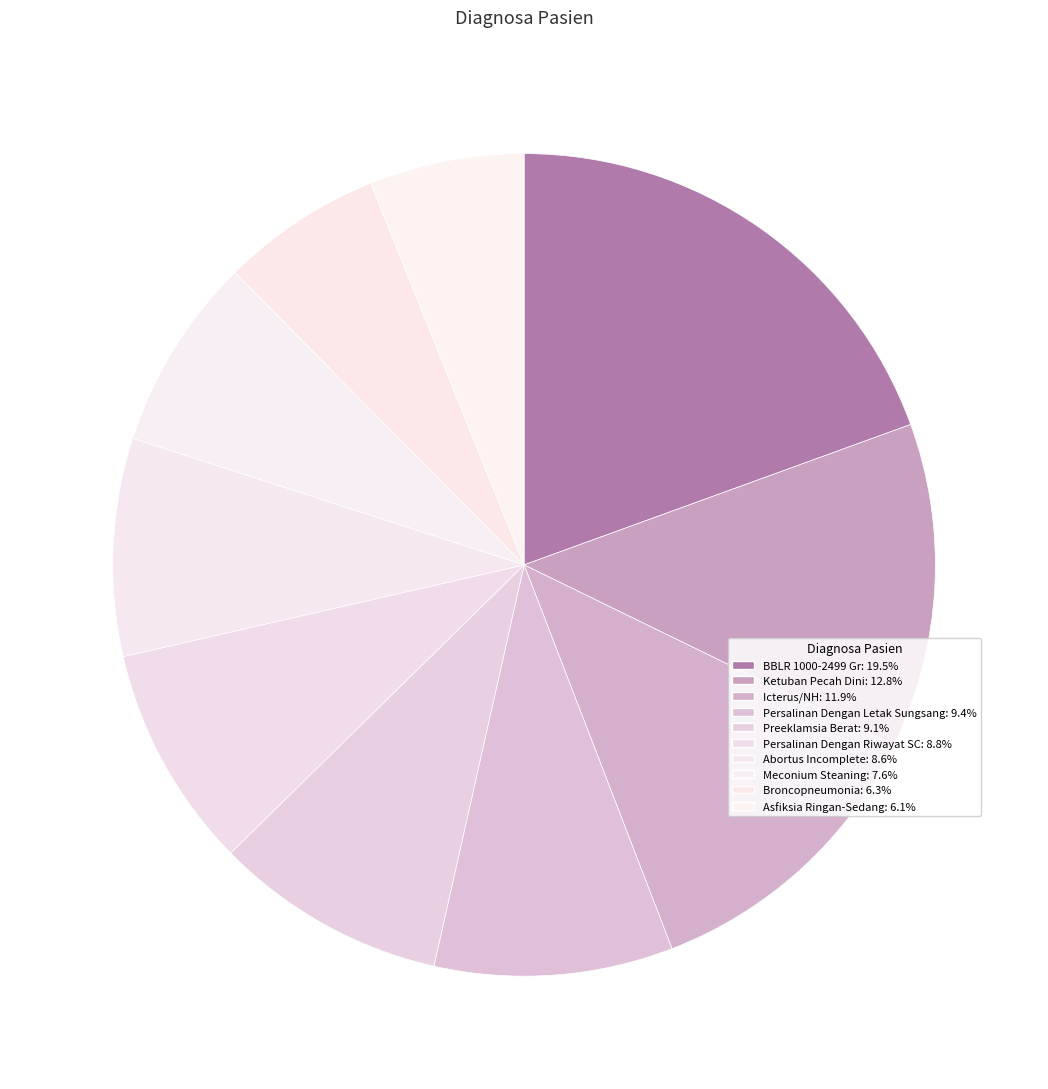

Which has a higher value, Preeklamsia Berat or Ketuban Pecah Dini?

Ketuban Pecah Dini